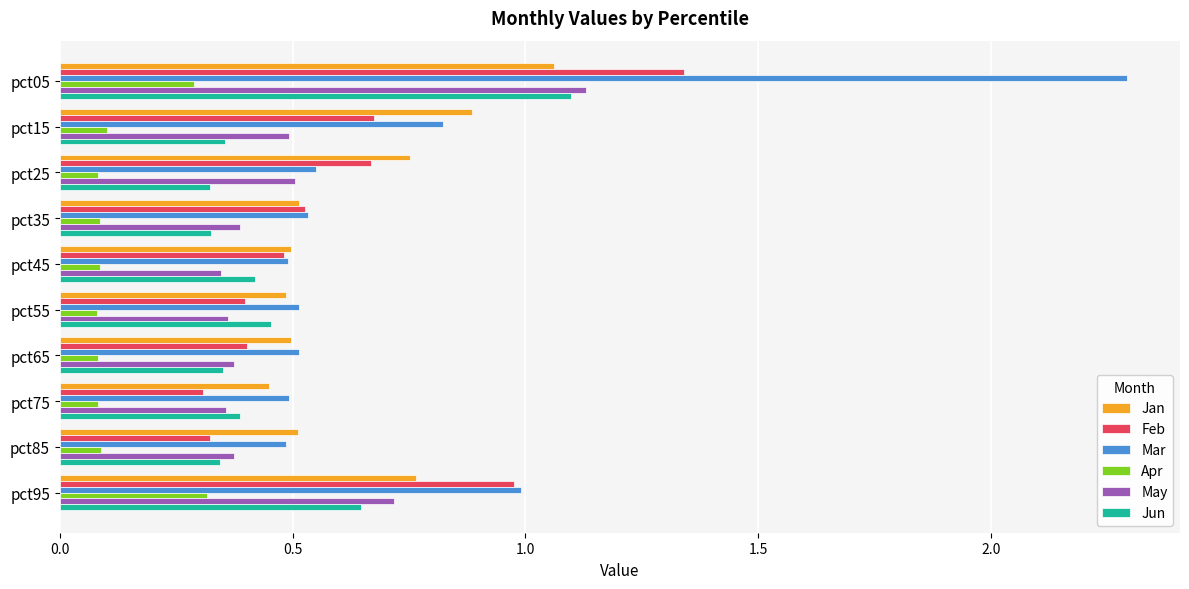

Which series has the widest spread of values?

Mar